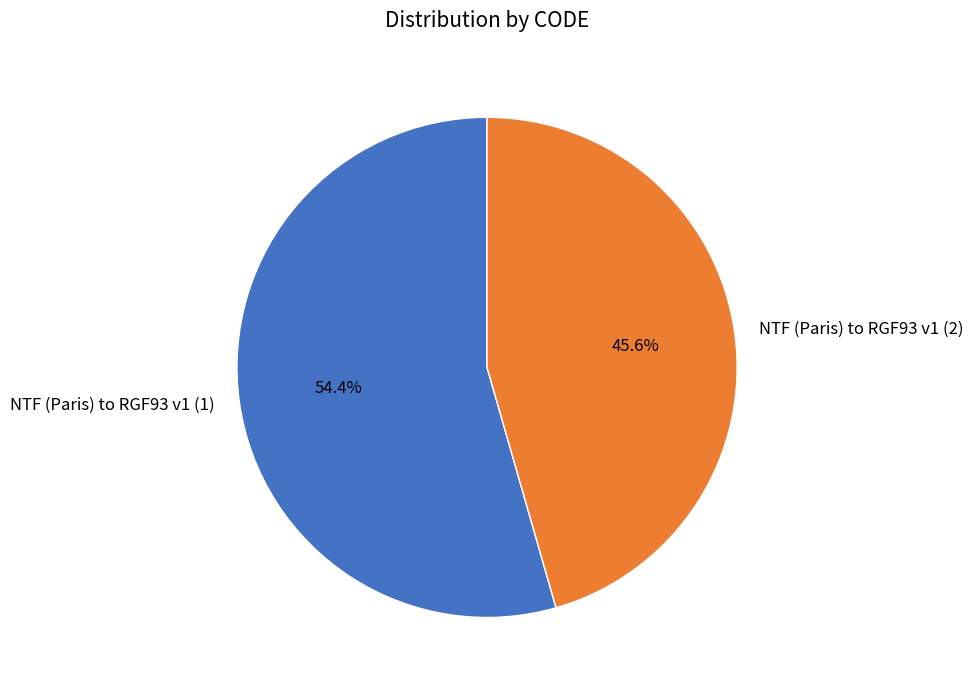

Is it true that NTF (Paris) to RGF93 v1 (1) is 45% of the pie?

False